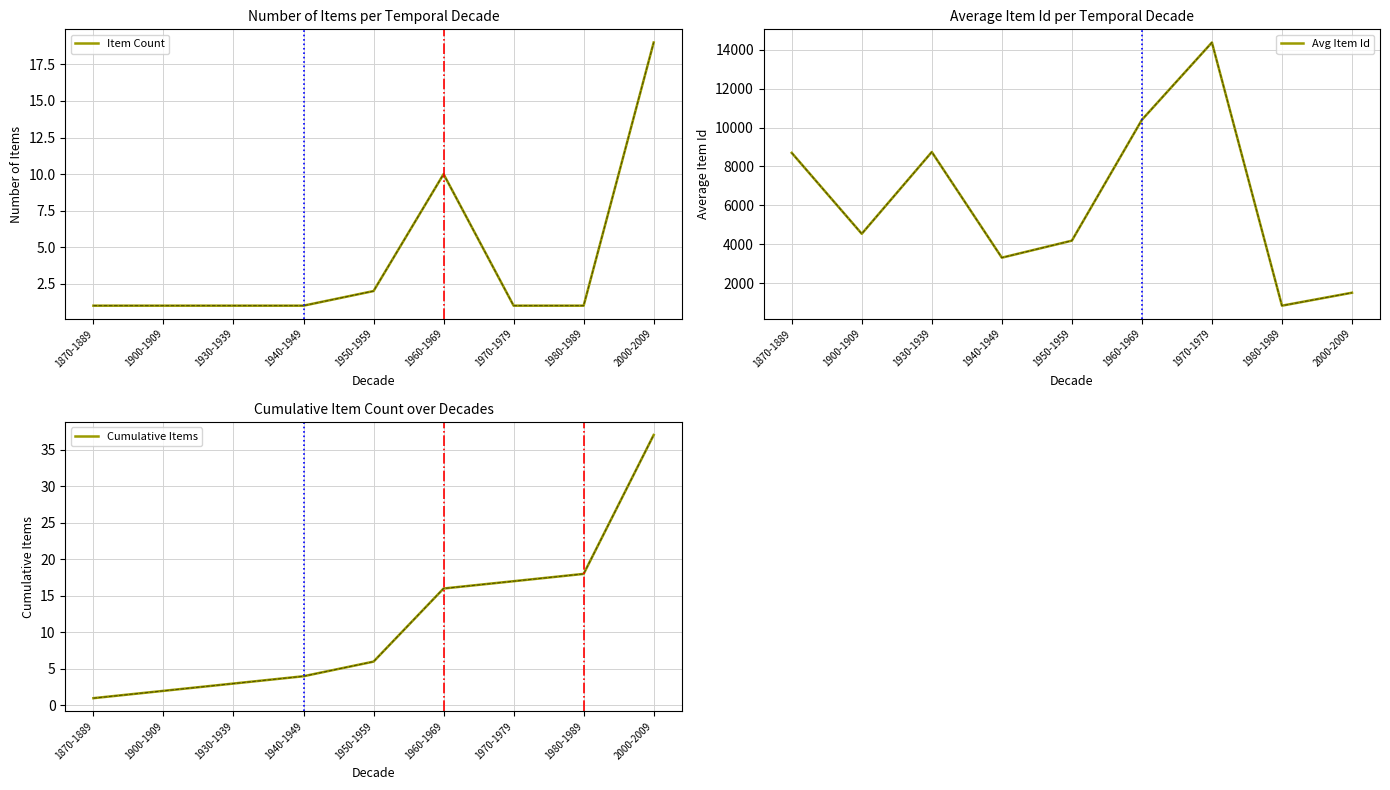

True or false: Avg Item Id has more than 0 interior local peaks.

True